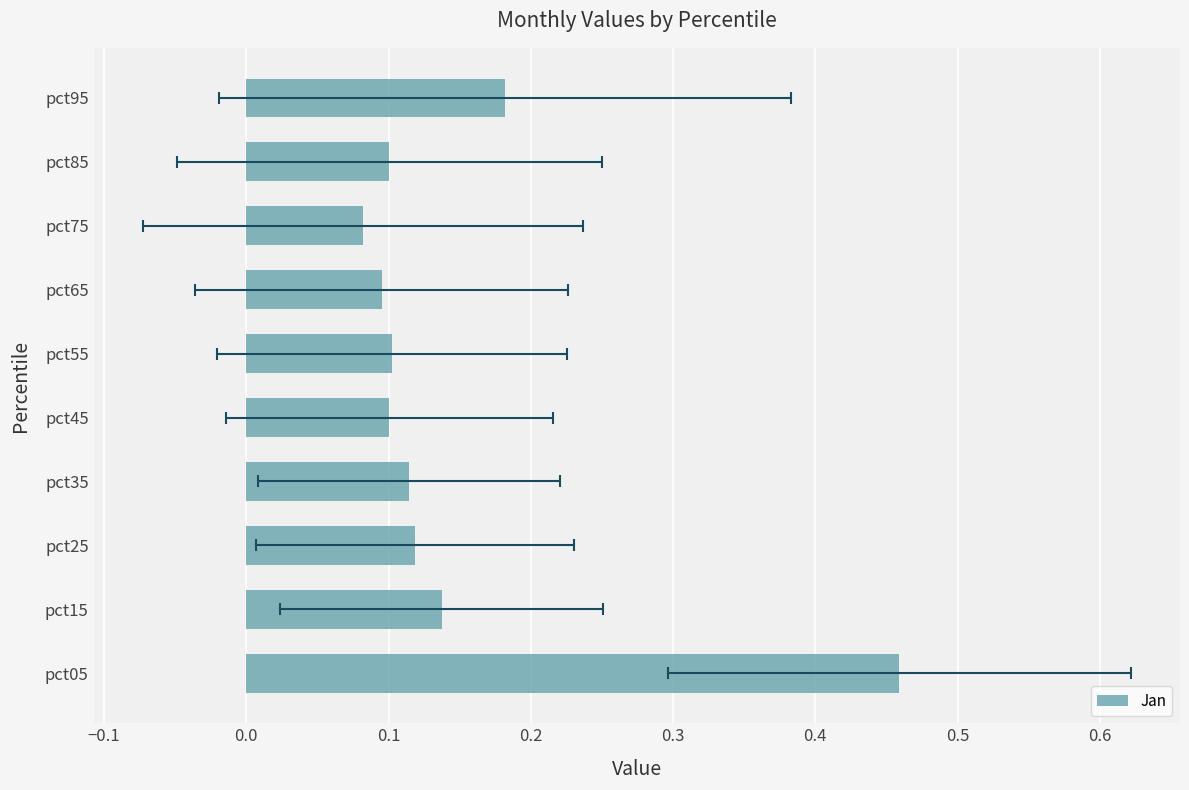

How many distinct data groups are displayed?

1